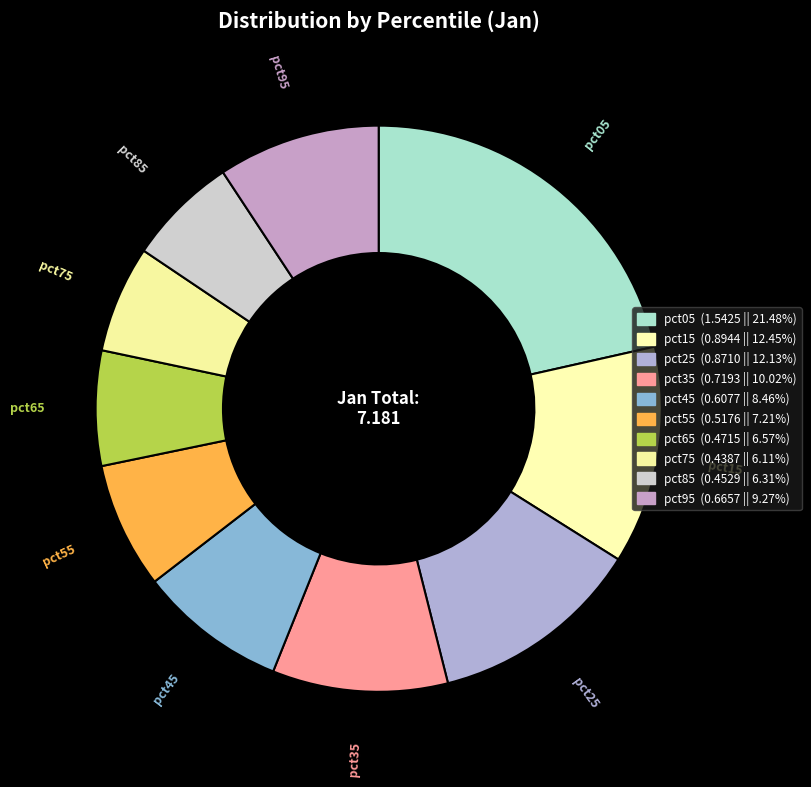

To the nearest percent, what portion does pct95 represent?

9%